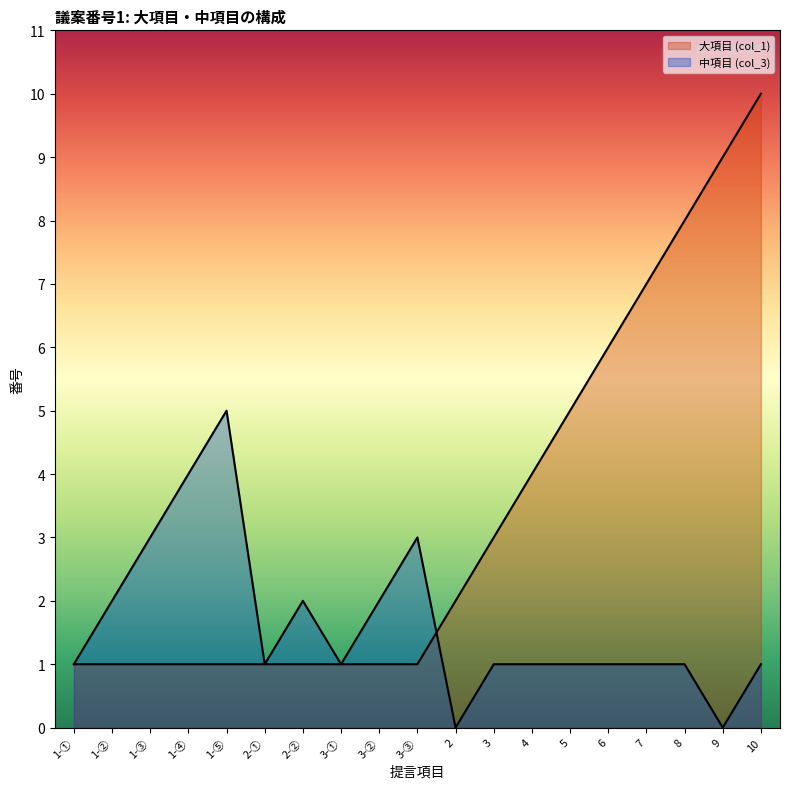

How many data points does each series have?

19